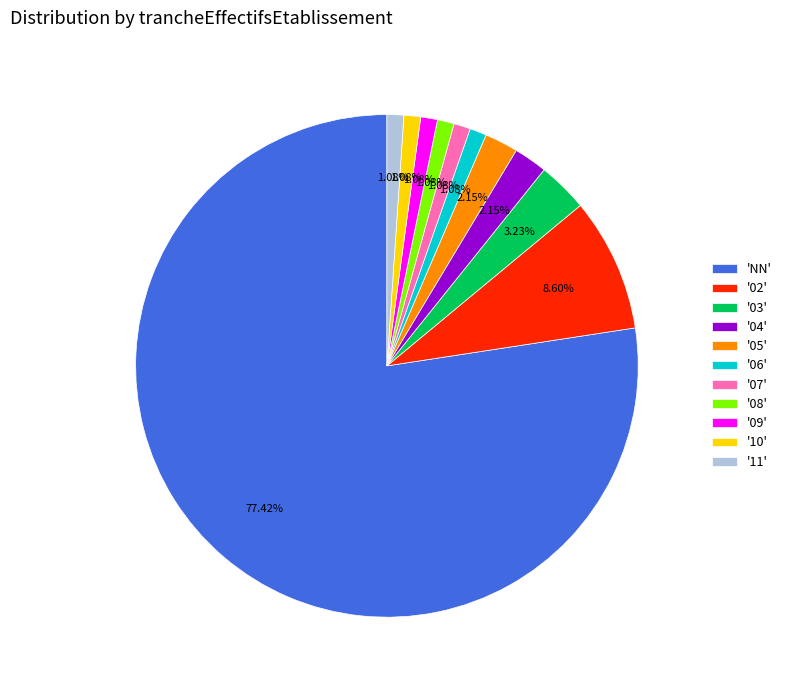

What is the largest slice in the pie chart?

'NN'